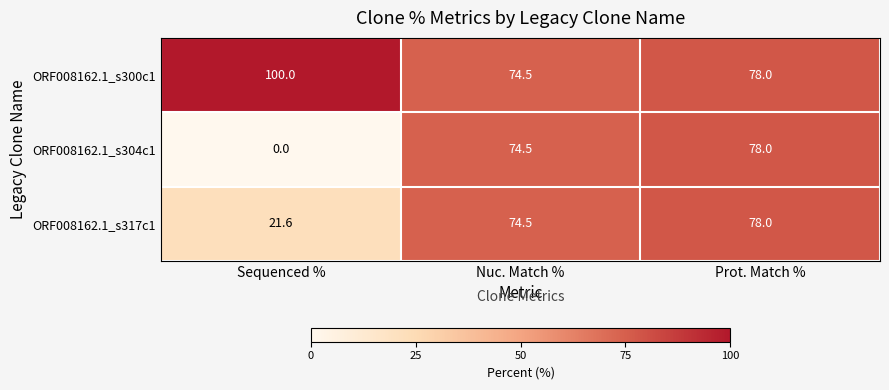

Is it true that ORF008162.1_s300c1 equals 74.5 at Nuc. Match %?

True